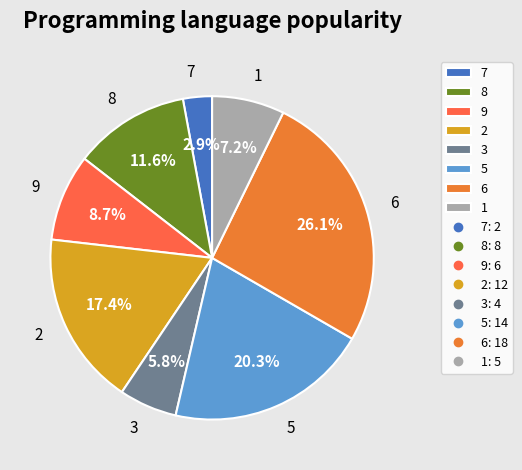

To the nearest percent, what is the combined percentage of 8 and 5?

32%